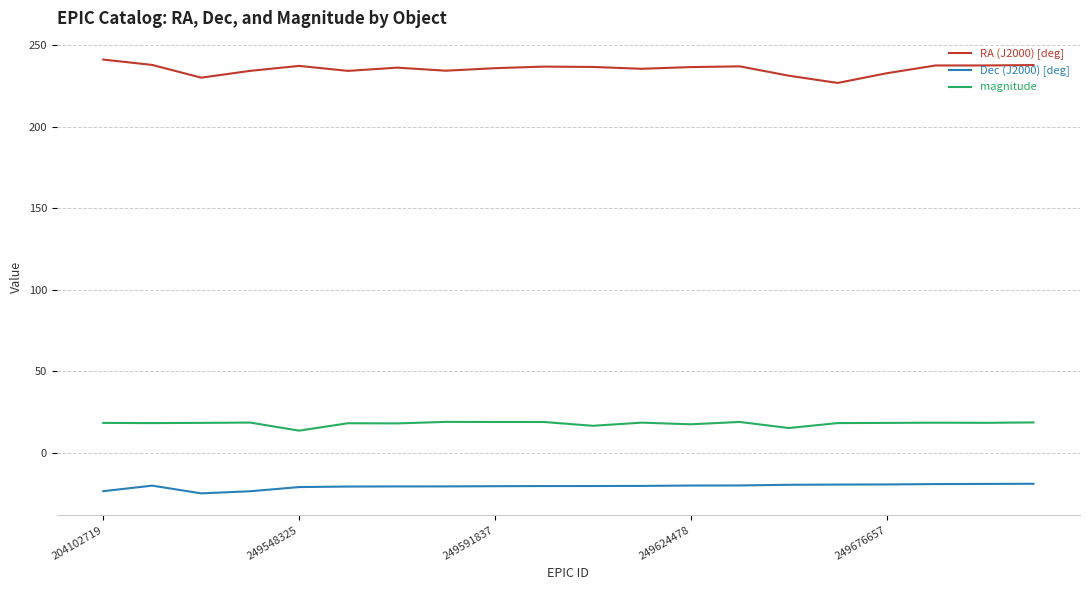

List the series in order of their overall mean, lowest first.

Dec (J2000) [deg], magnitude, RA (J2000) [deg]